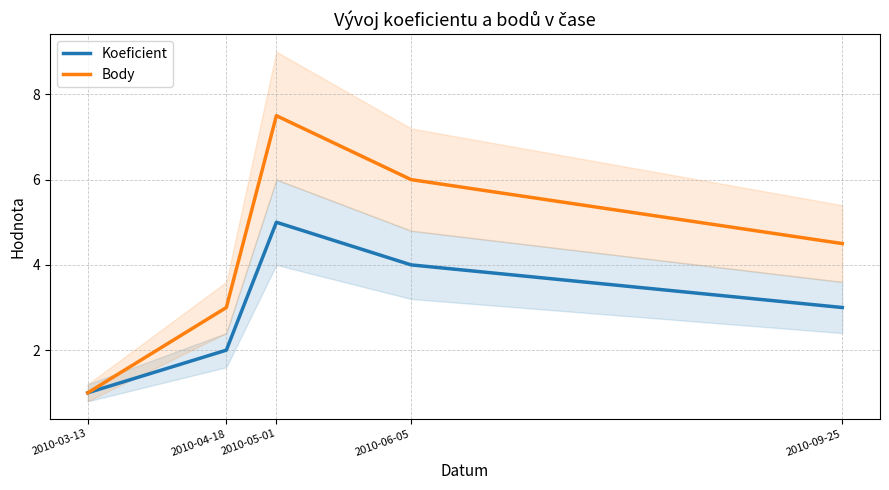

List the labels in order of Koeficient value, smallest first.

2010-03-13, 2010-04-18, 2010-09-25, 2010-06-05, 2010-05-01